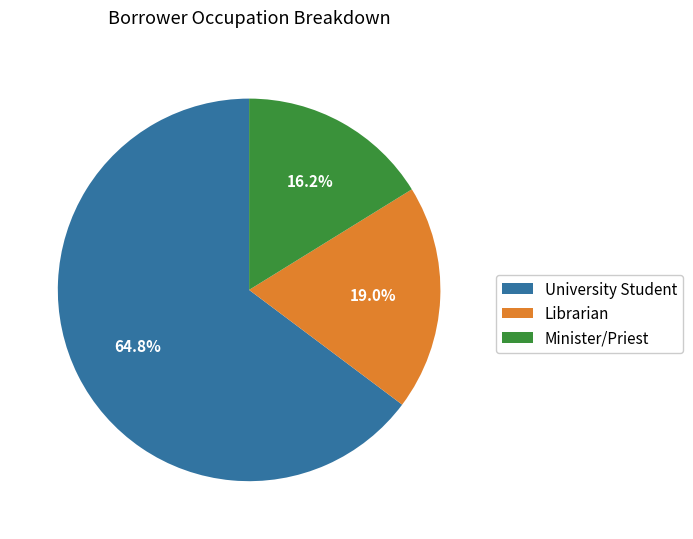

Which category has the biggest portion of the pie?

University Student